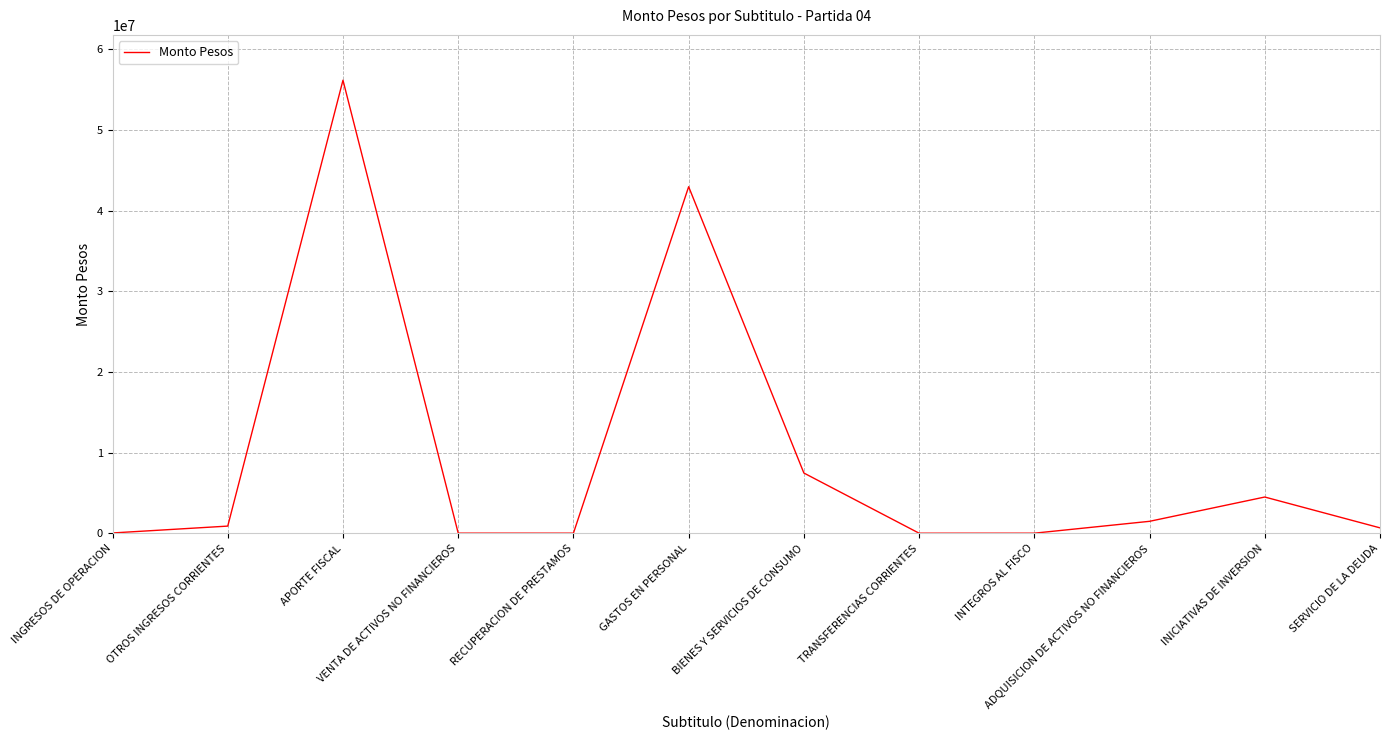

What is the difference between the maximum and minimum values?

56163473